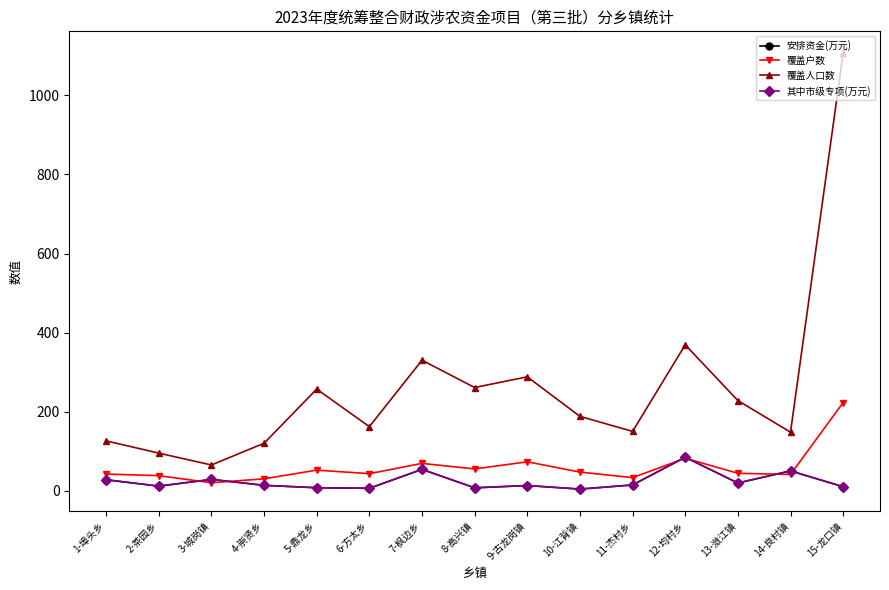

Reading left to right, transcribe all the data shown in this chart.

安排资金(万元): 27.6	11.5	28.5	13.5	7.4	6.0	53.9	7.2	13.0	4.0	14.5	84.5	19.4	50.0	10.0
覆盖户数: 42.0	38.0	20.0	30.0	52.0	43.0	69.0	55.0	73.0	47.0	33.0	82.0	44.0	41.0	223.0
覆盖人口数: 126.0	95.0	65.0	120.0	257.0	162.0	330.0	261.0	288.0	188.0	150.0	369.0	228.0	148.0	1107.0
其中市级专项(万元): 27.6	11.5	28.5	13.5	7.4	6.0	53.9	7.2	13.0	4.0	14.5	84.5	19.4	50.0	10.0